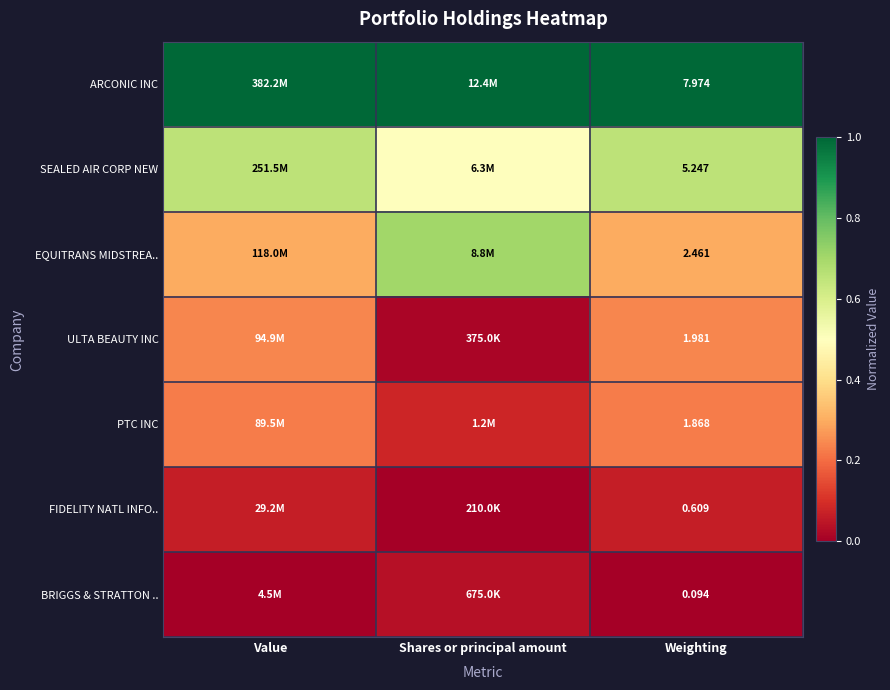

At which category is the sum across all series the highest?

Value